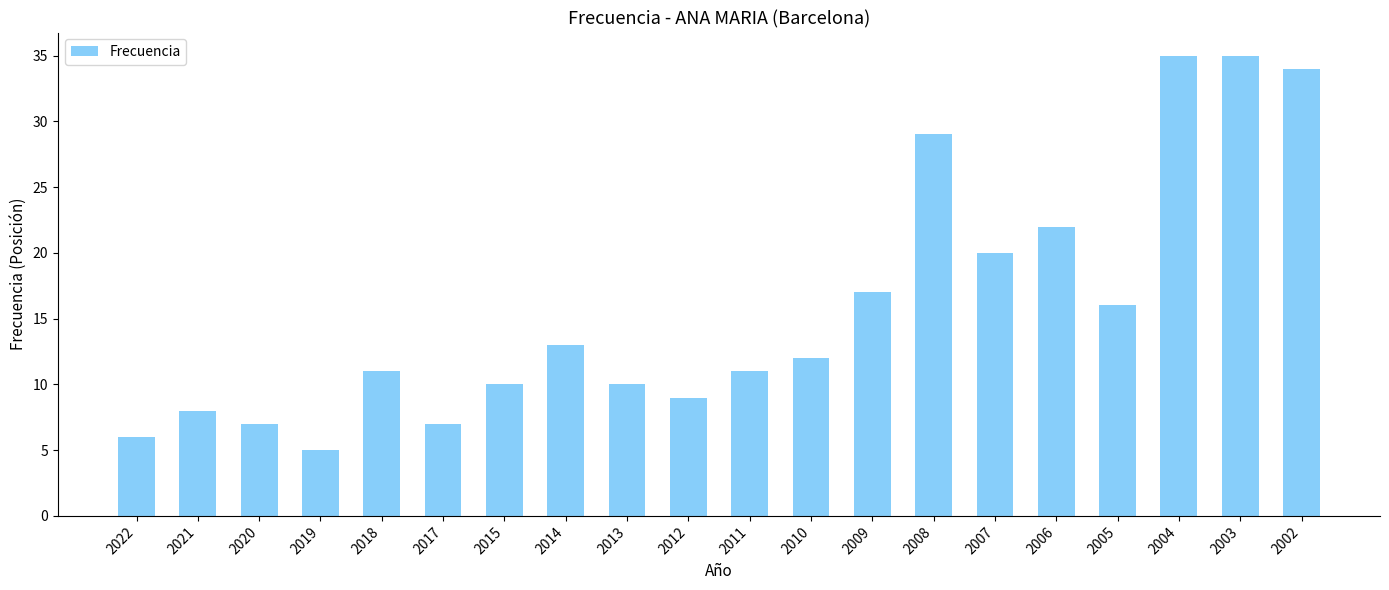

Which label corresponds to the smallest value in the chart?

2019